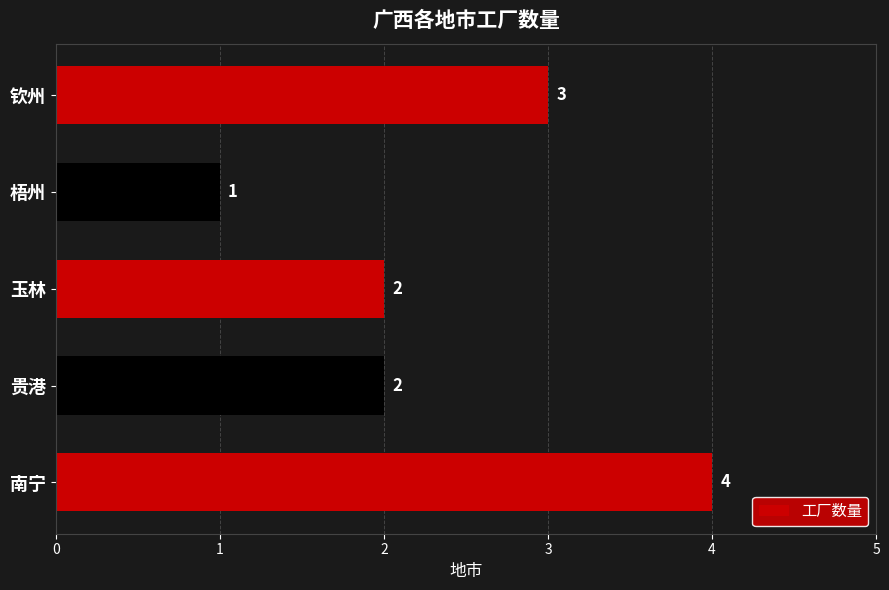

At which category does the chart reach its peak across all series?

南宁